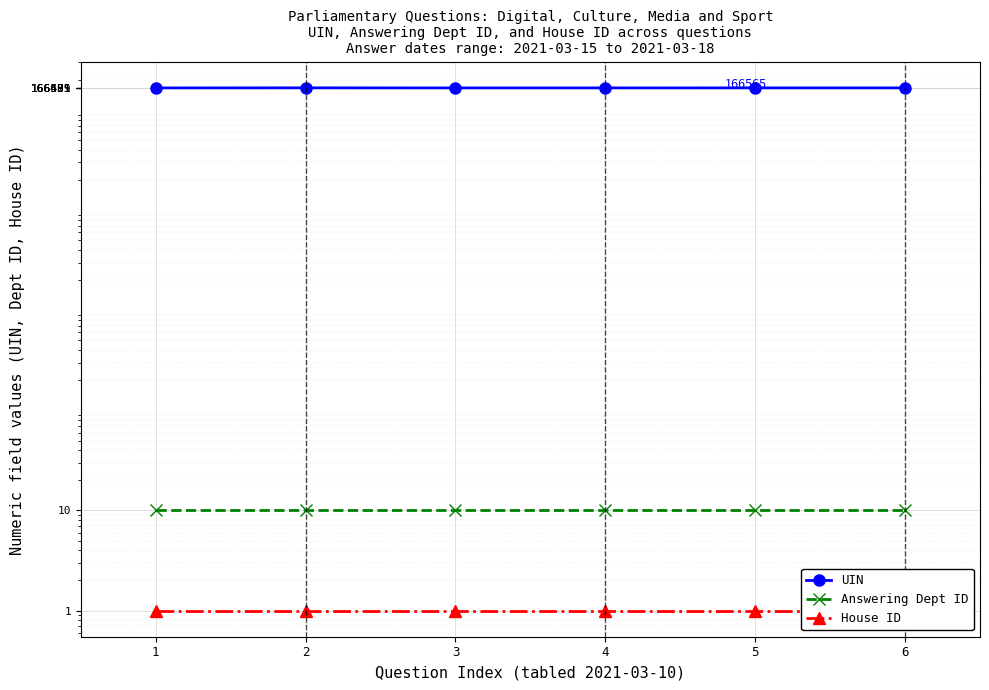

What value does the UIN series have at 1?

166491